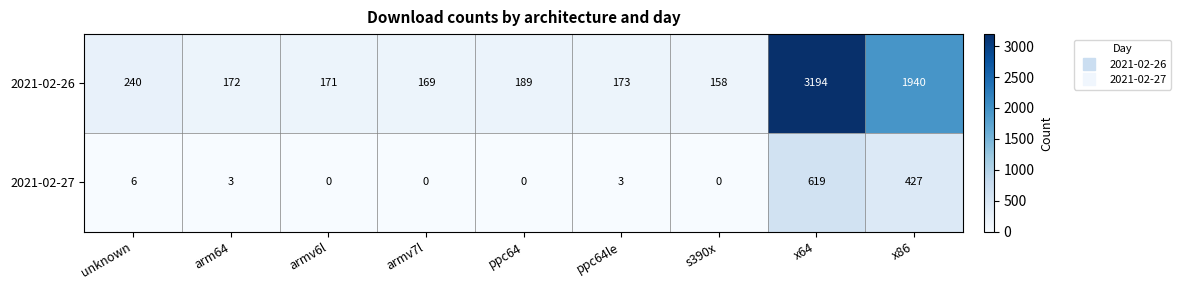

What is the maximum value for 2021-02-27?

619